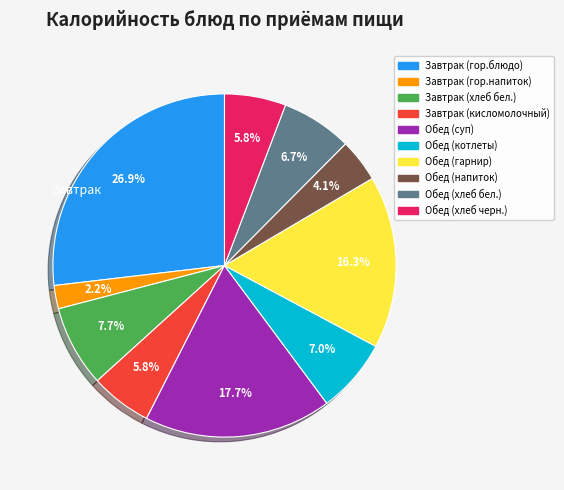

Does any single category account for the majority?

No